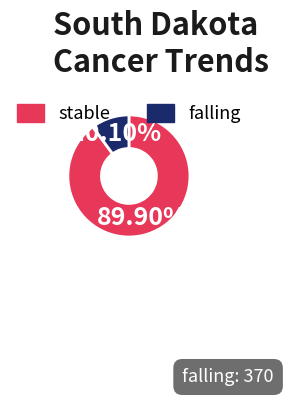

Which has a higher value, stable or falling?

stable